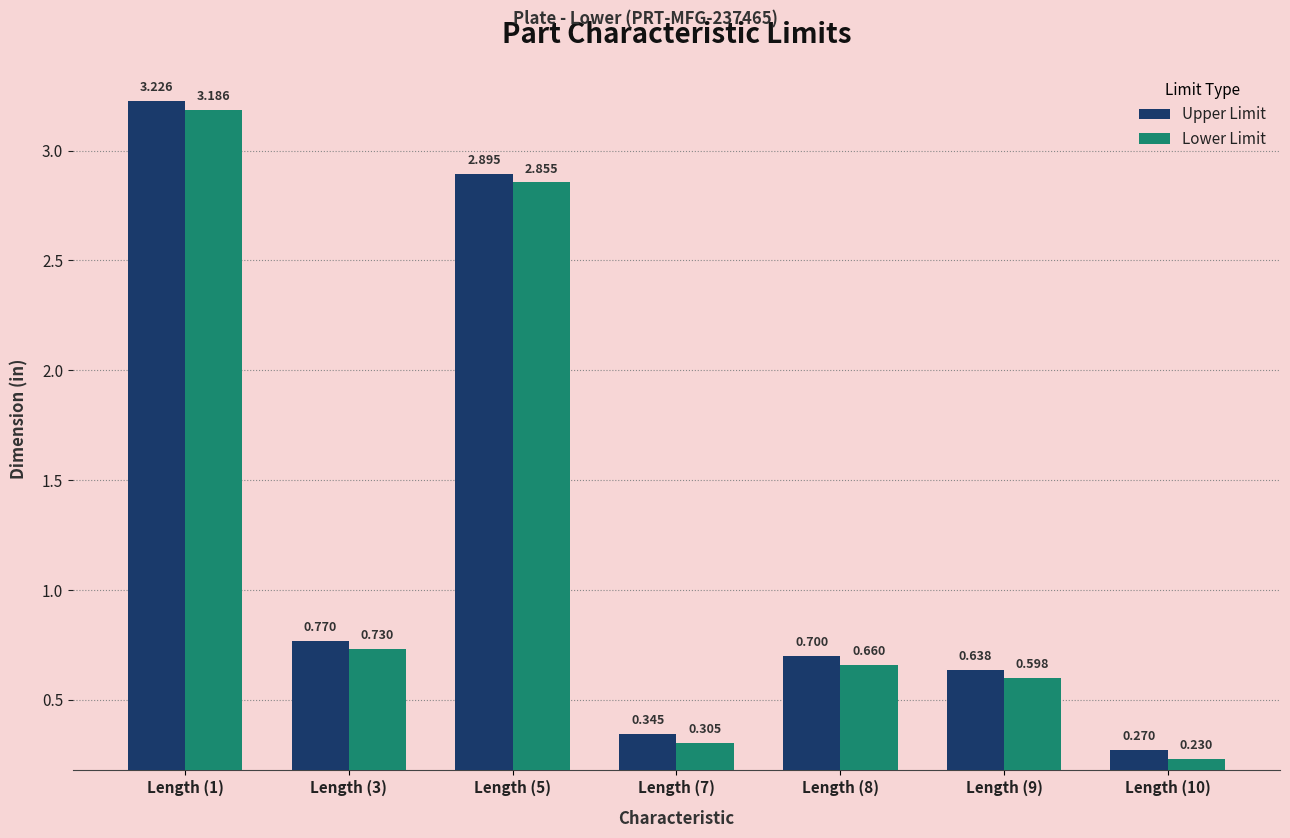

Is the value of Lower Limit at Length (3) greater than the value of Upper Limit at Length (8)?

Yes